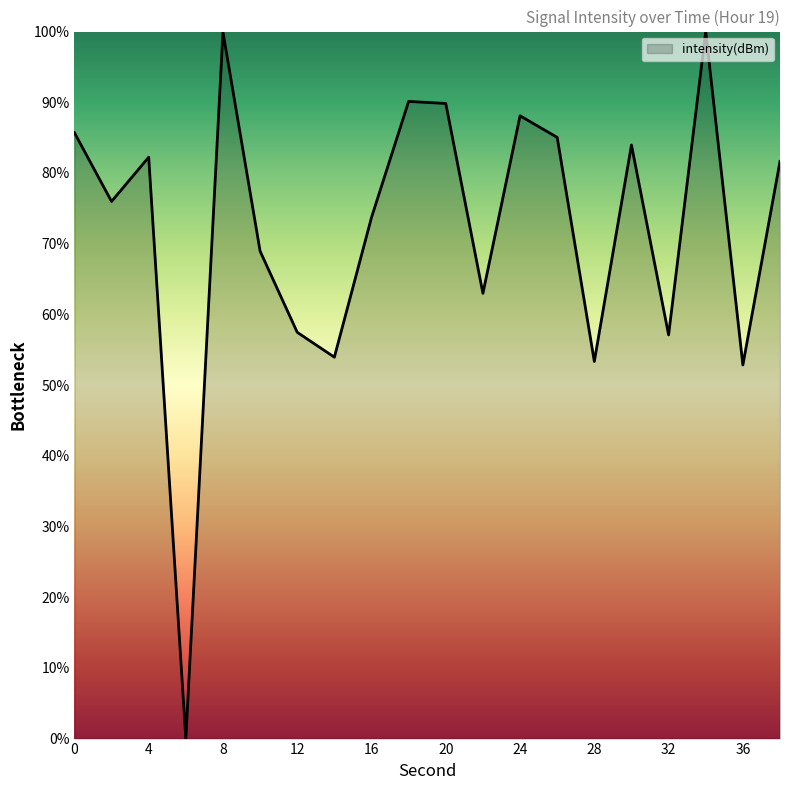

What is the greatest value displayed?

100.0